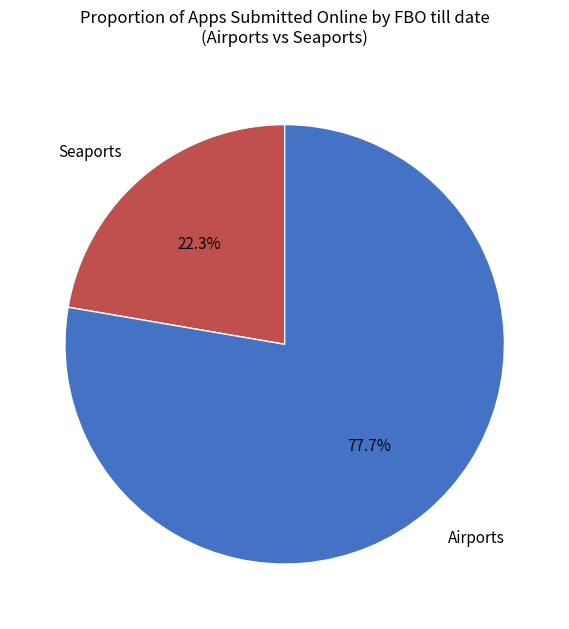

Which has a higher value, Airports or Seaports?

Airports